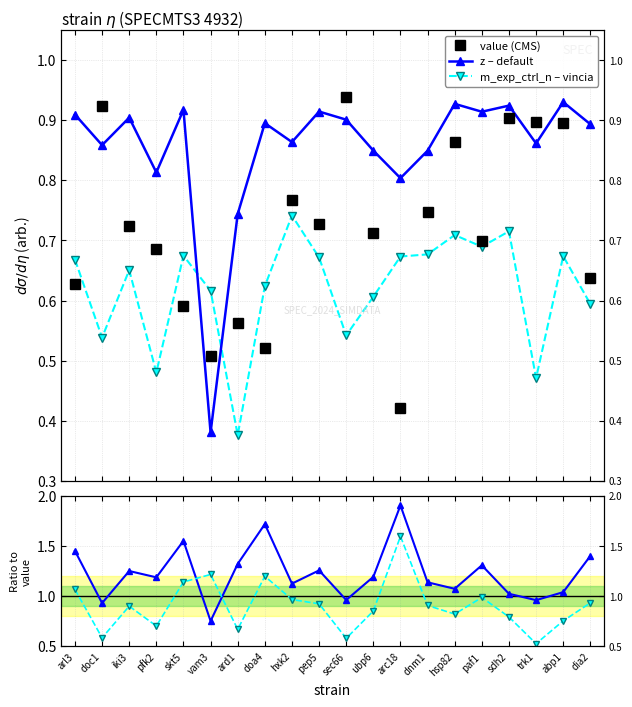

What is the value of the z / value point at the 5th from the left?

1.6